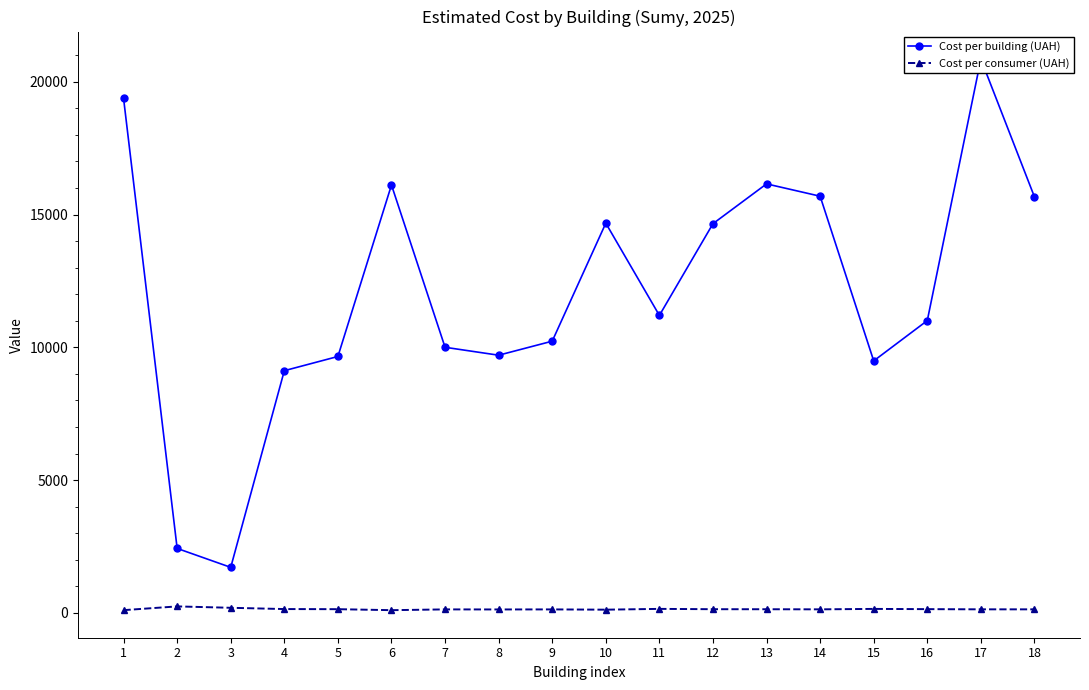

Does the chart have visible grid lines?

No